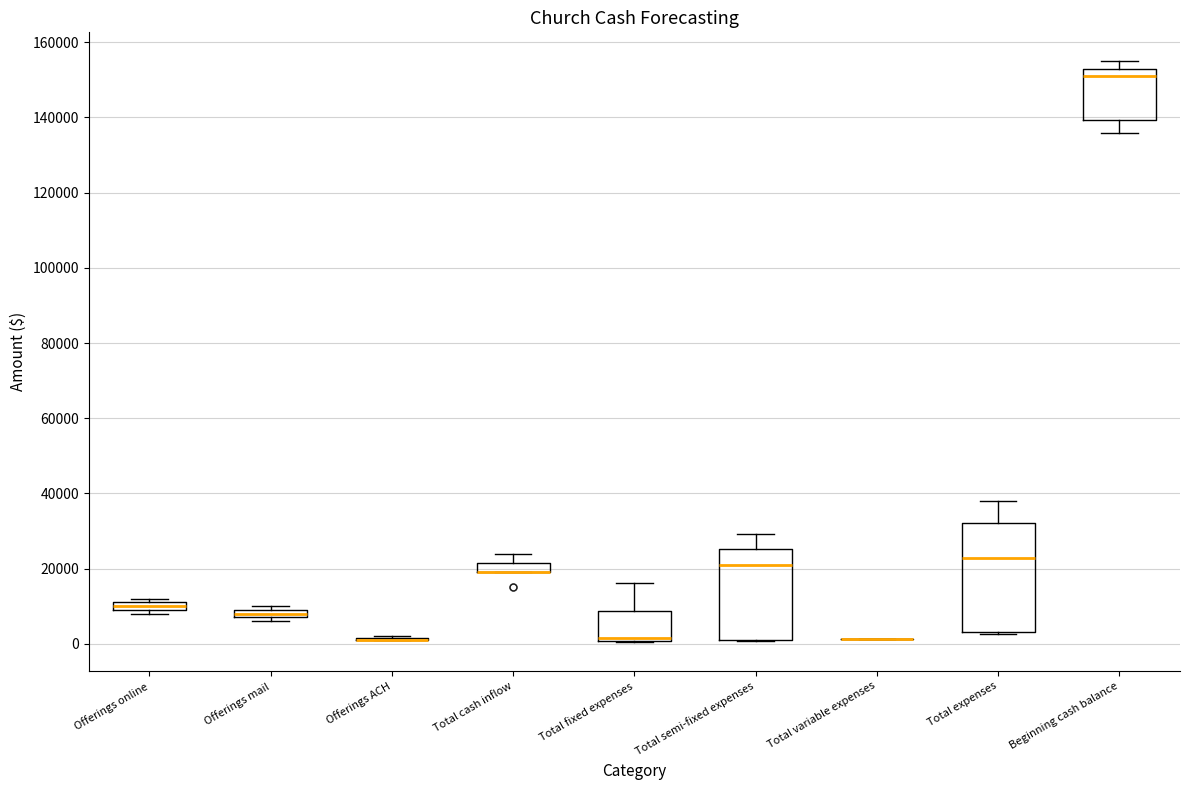

Comparing the boxes themselves (not the whiskers), which one is the tallest?

Total expenses